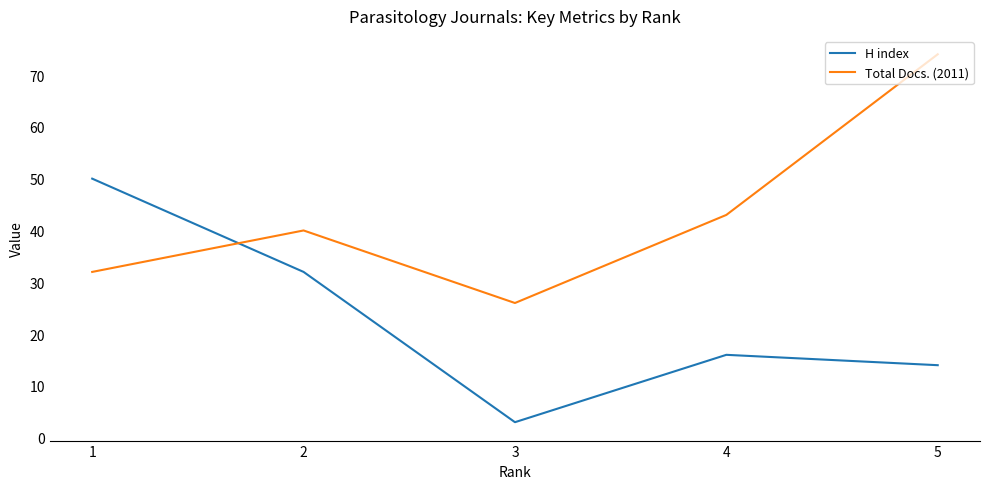

Which category has the highest value in the H index series?

1